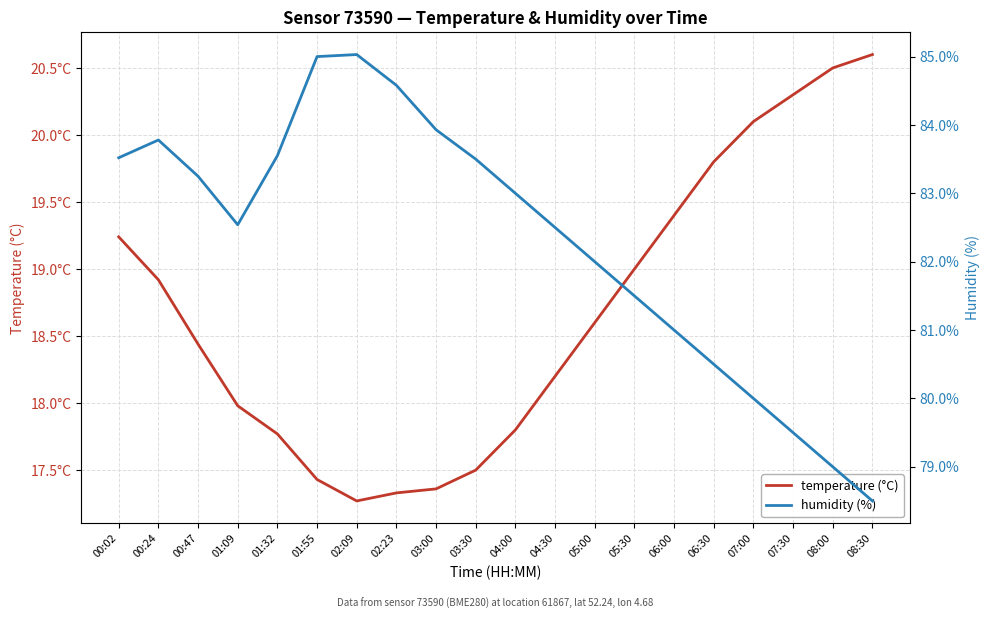

Rank the series by their maximum value, from lowest to highest.

temperature (°C), humidity (%)